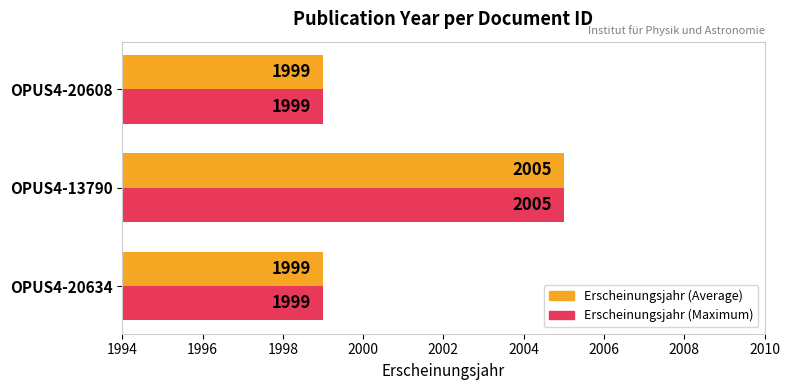

Count the number of data series in this chart.

2